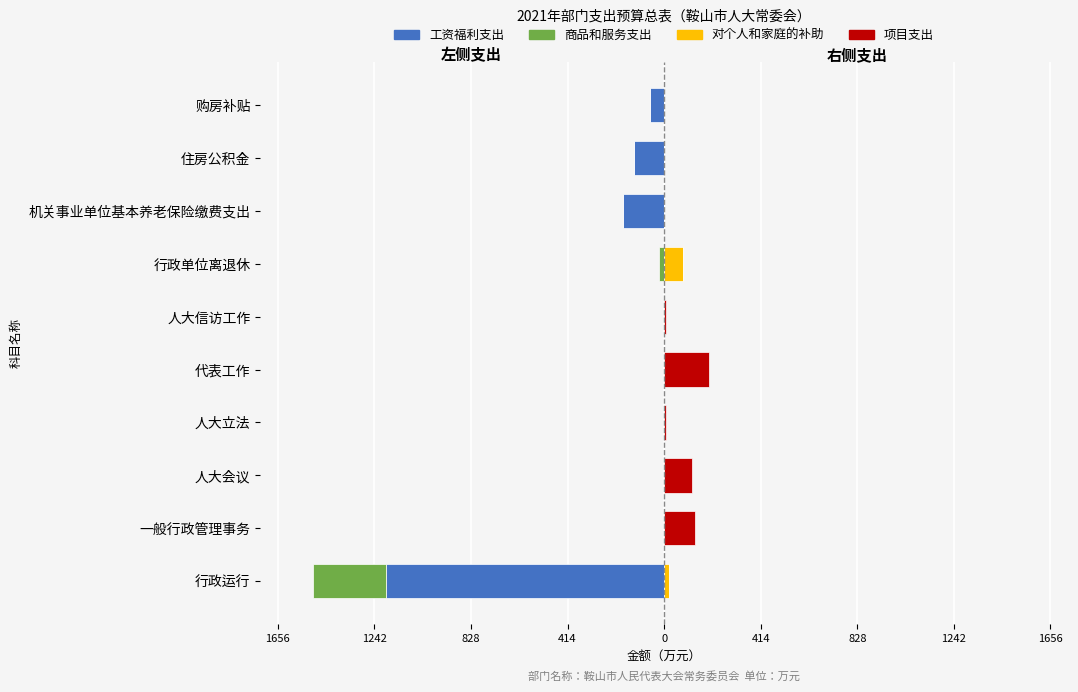

How many bars are there in each group?

4